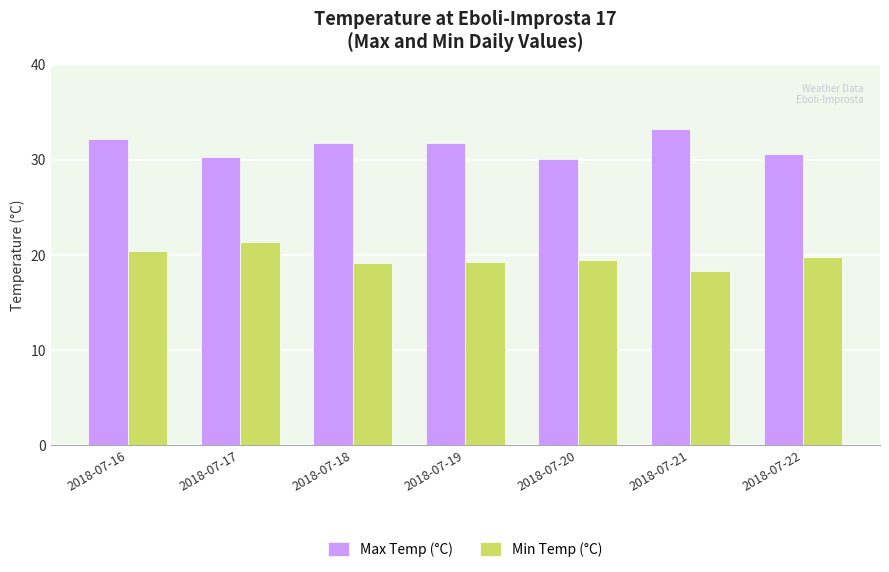

What is the average value of the Min Temp (°C) series?

19.7